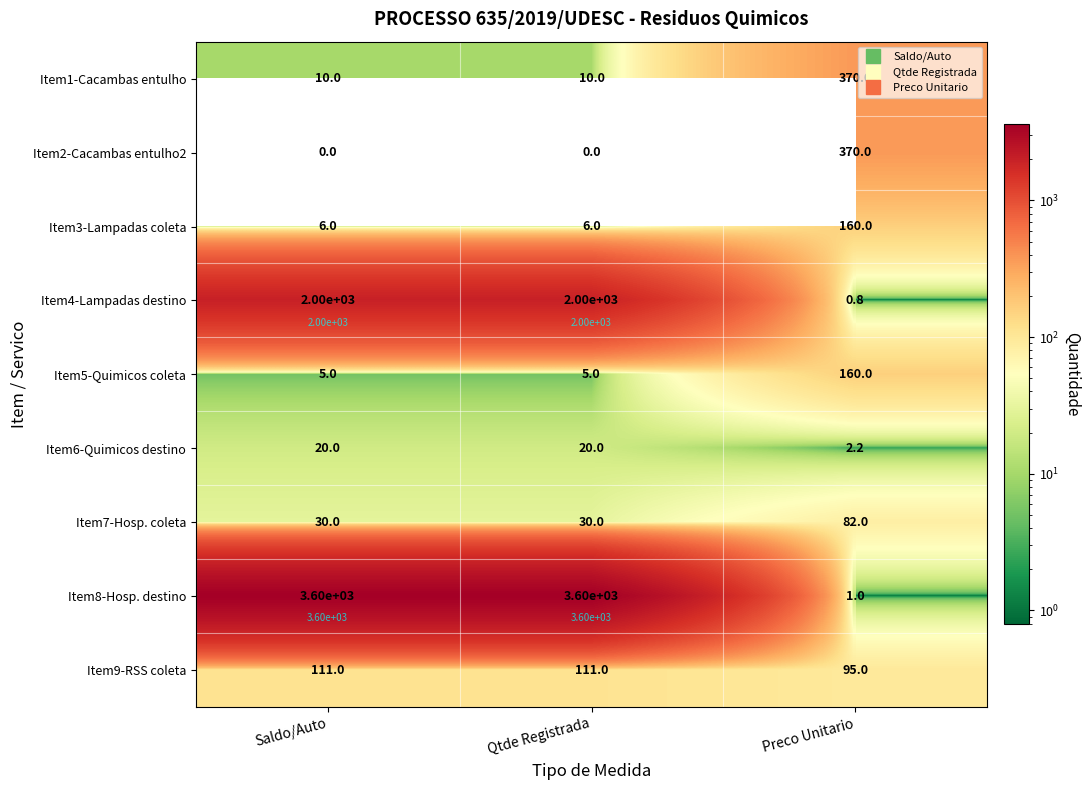

What is the greatest value displayed?

3600.0